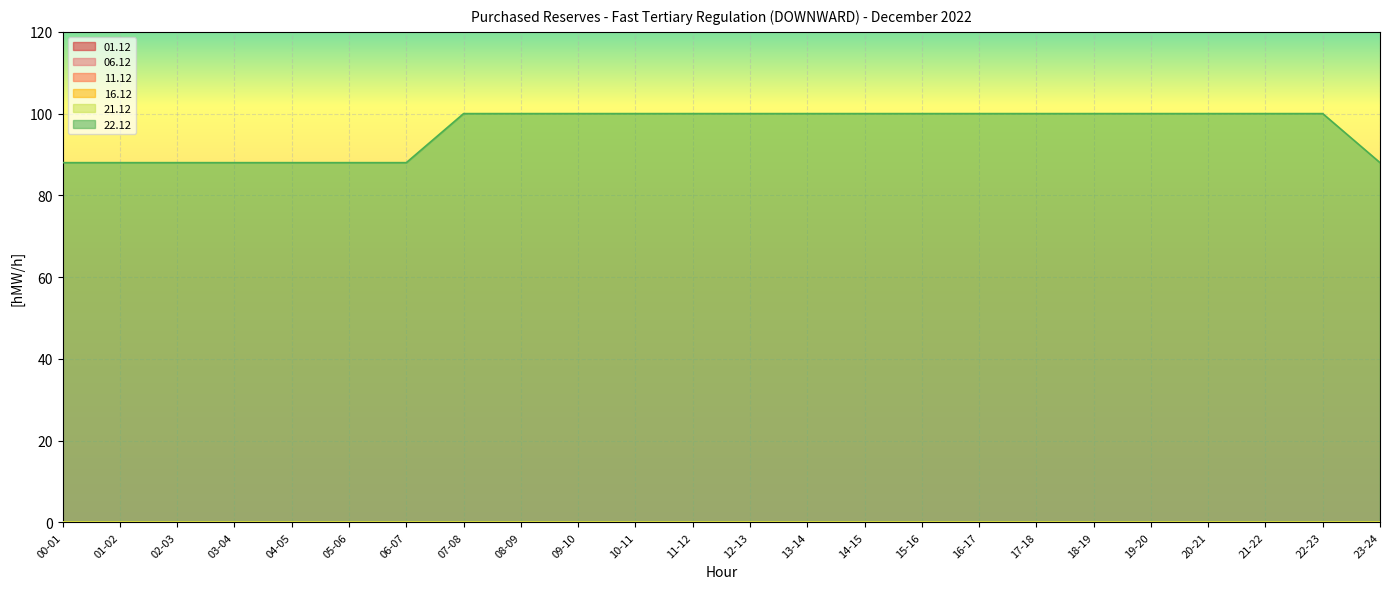

List the labels in order of 01.12 value, largest first.

00-01, 01-02, 02-03, 03-04, 04-05, 05-06, 06-07, 07-08, 08-09, 09-10, 10-11, 11-12, 12-13, 13-14, 14-15, 15-16, 16-17, 17-18, 18-19, 19-20, 20-21, 21-22, 22-23, 23-24